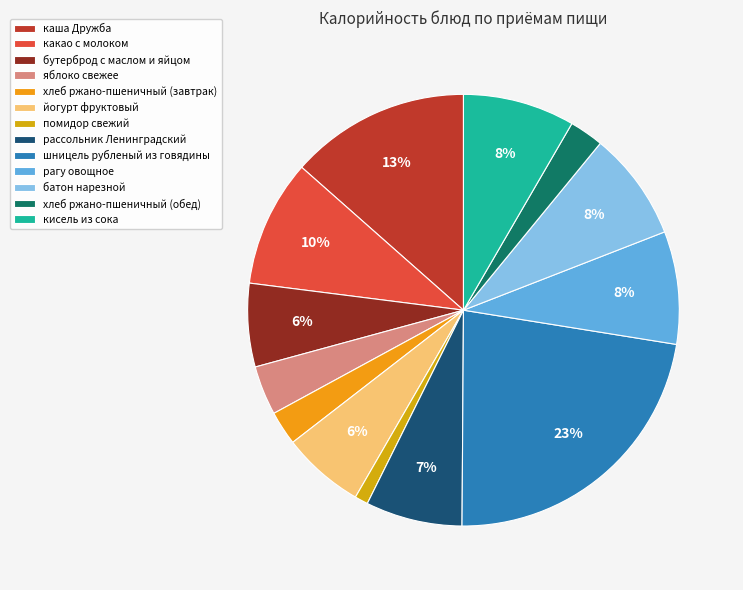

Which slice is the smallest?

помидор свежий